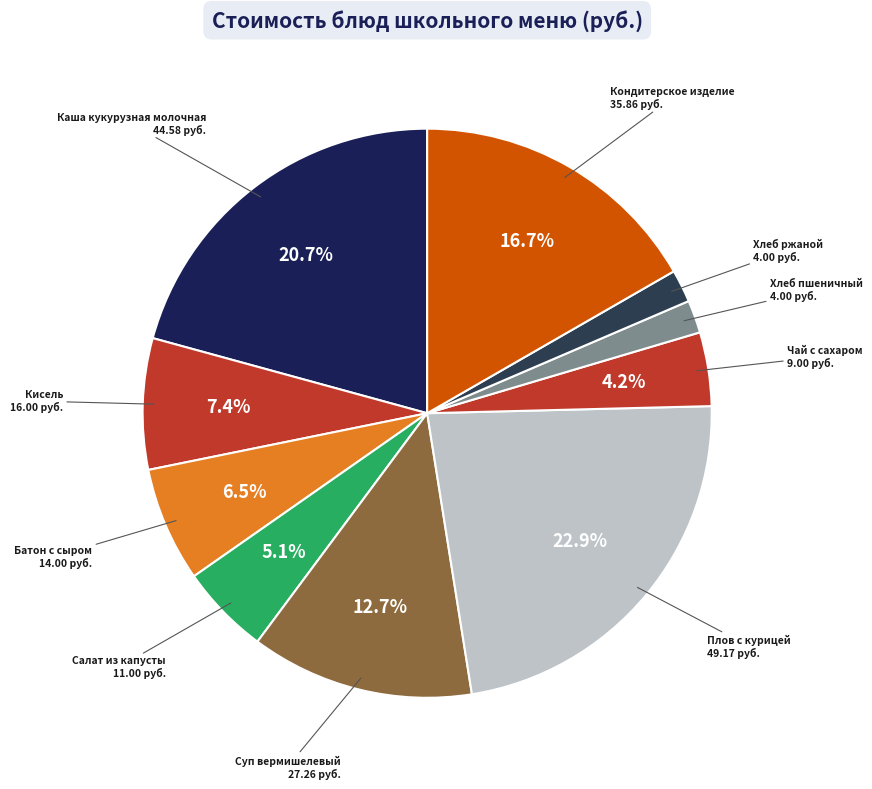

Which category has the biggest portion of the pie?

Плов с курицей